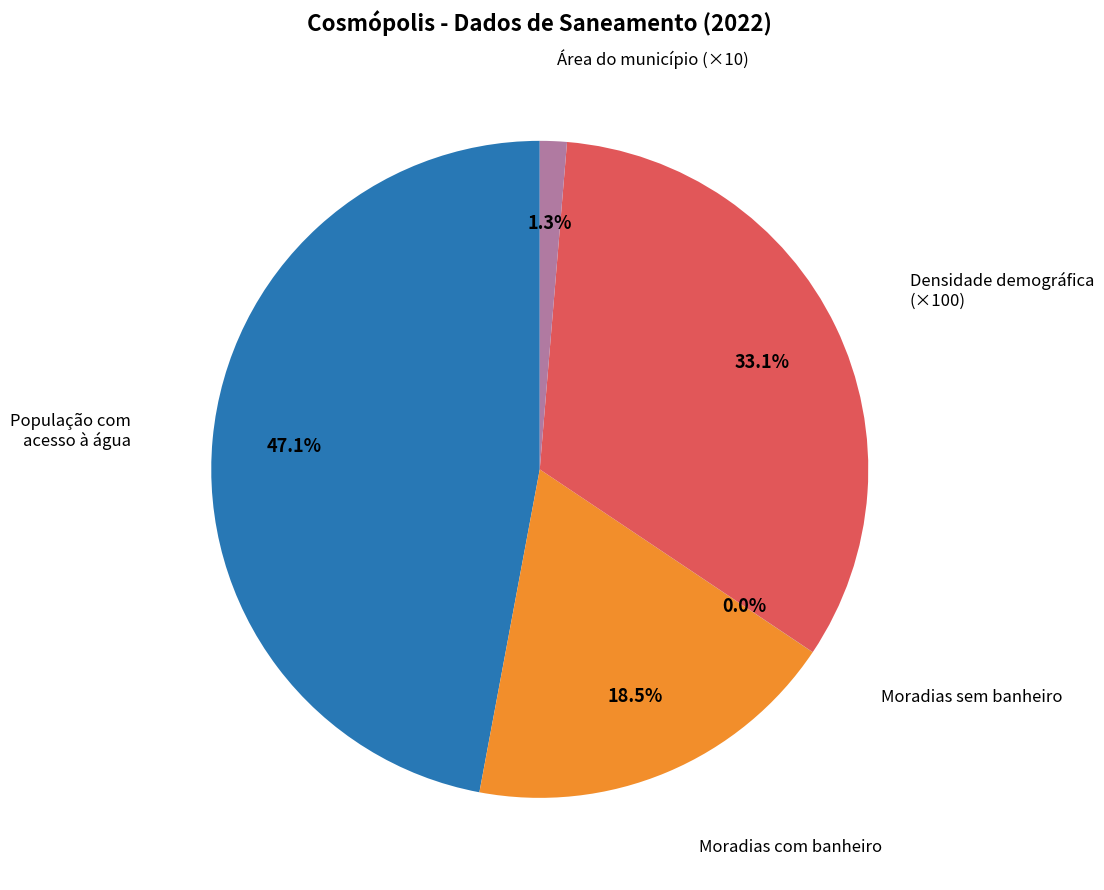

Is there any slice that represents more than half of the pie?

No